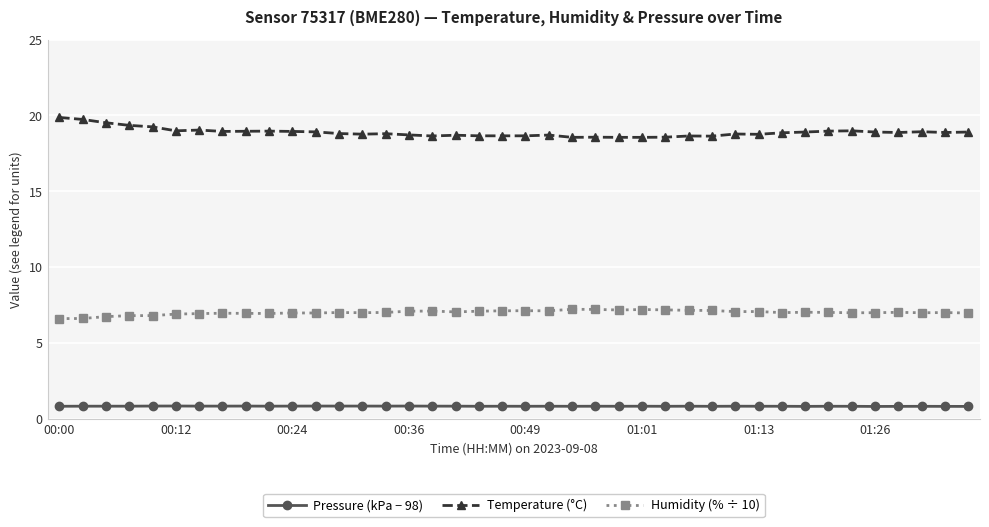

What is the value of the Pressure (kPa − 98) point at the 31st from the left?

0.9